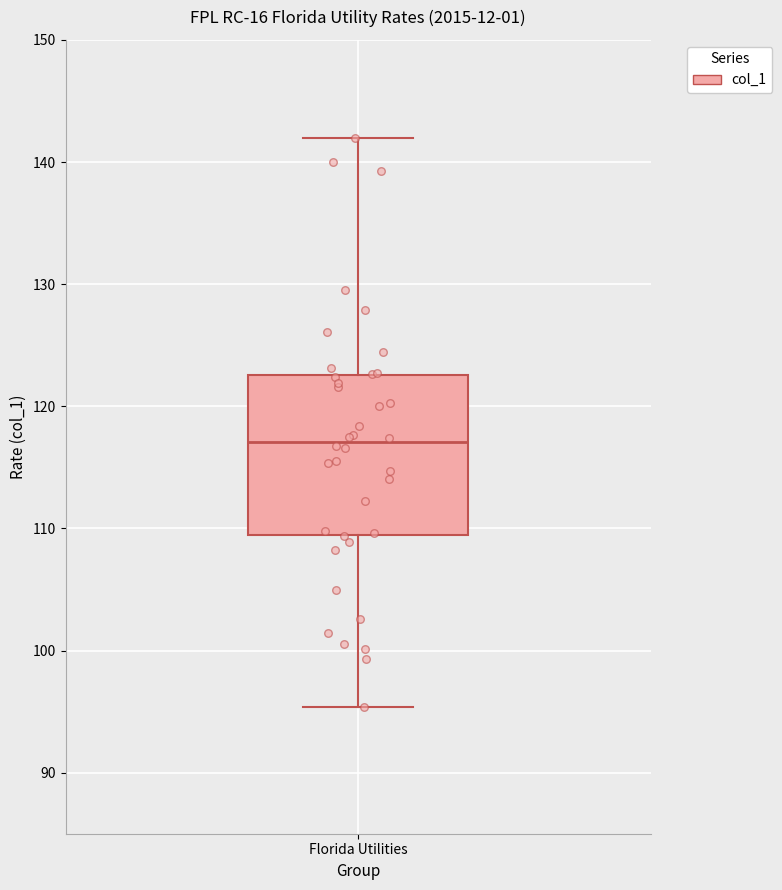

Read this box plot against the y-axis: the position of the median line, the range covered by the box, and the ends of both whiskers. The values are not printed on the chart, so give them approximately, as read against the axis.

median 117, box 109 to 123, whiskers 95 to 142